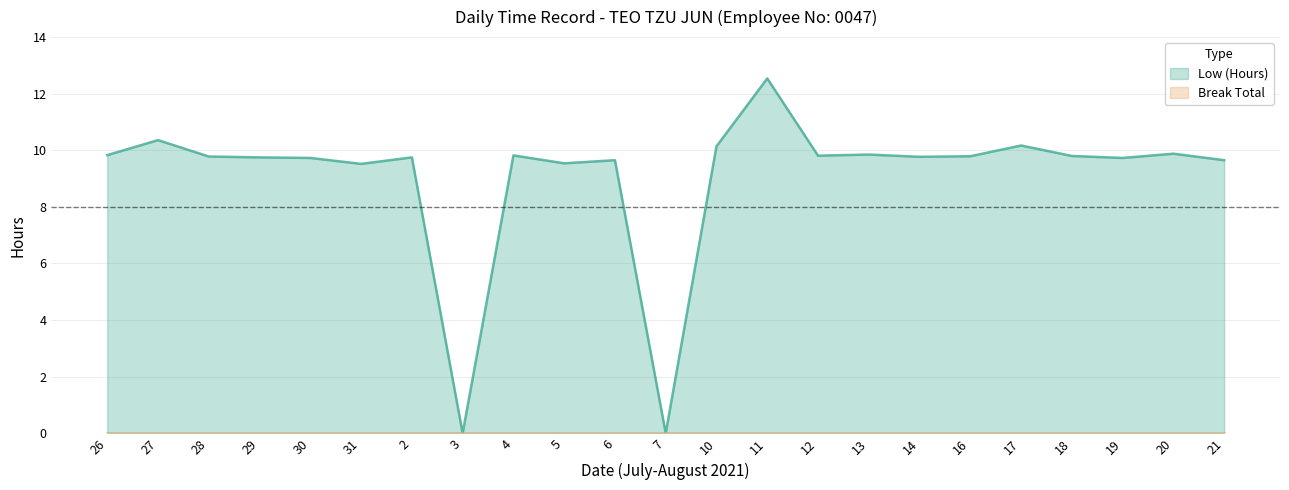

The chart shows a value of 9.8 at 14. True or false?

True